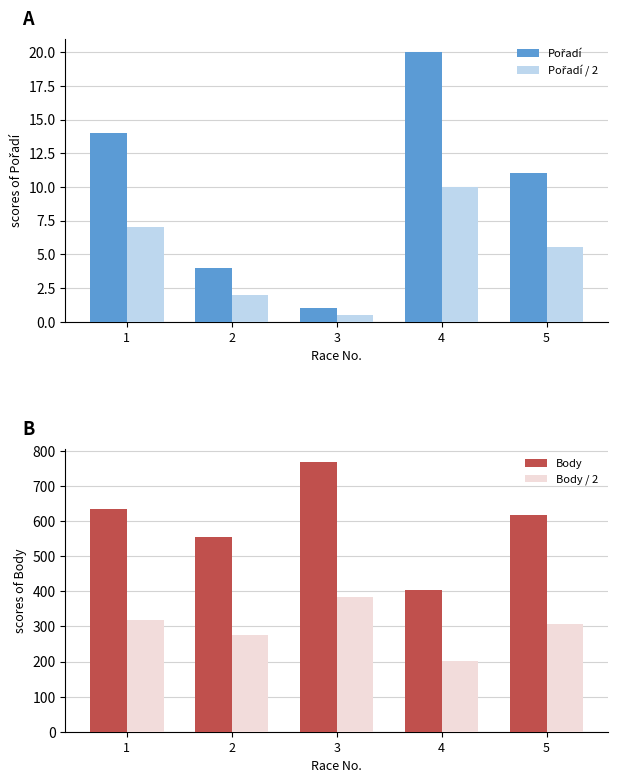

What are all the series names shown in the legend?

Pořadí, Pořadí / 2, Body, Body / 2